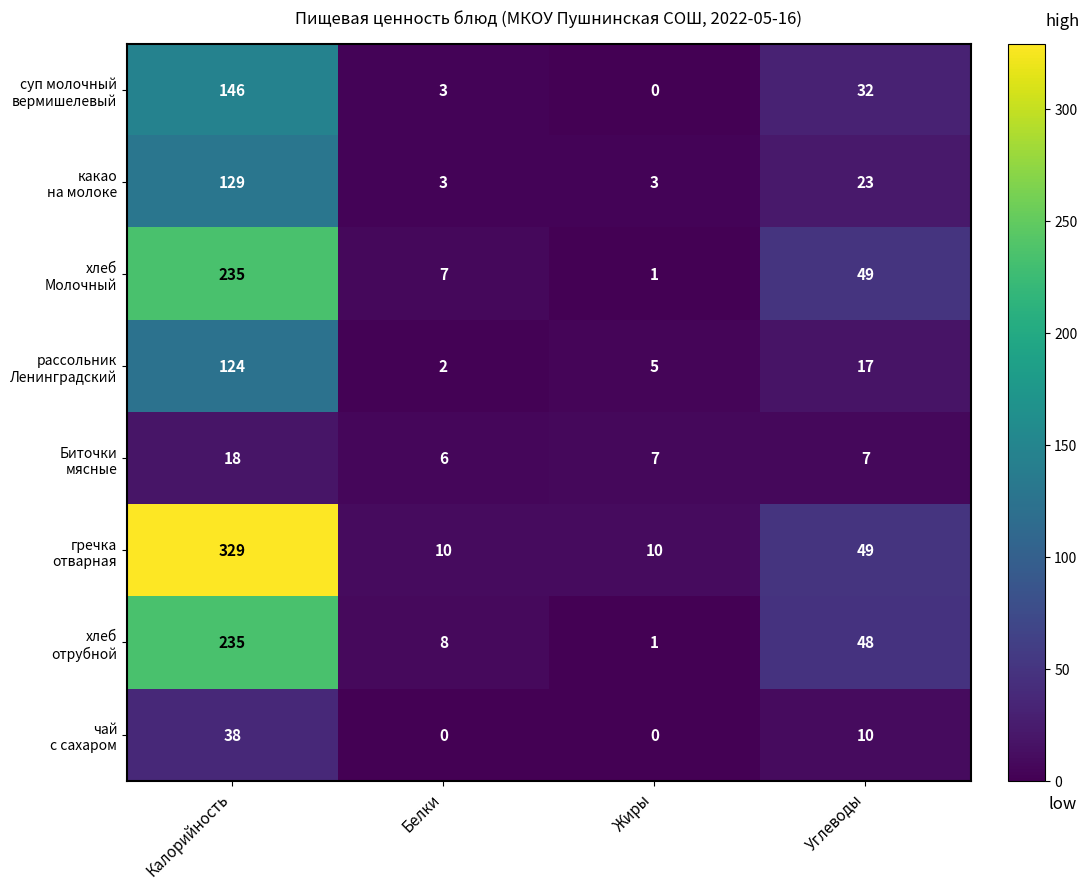

What is the greatest value displayed?

329